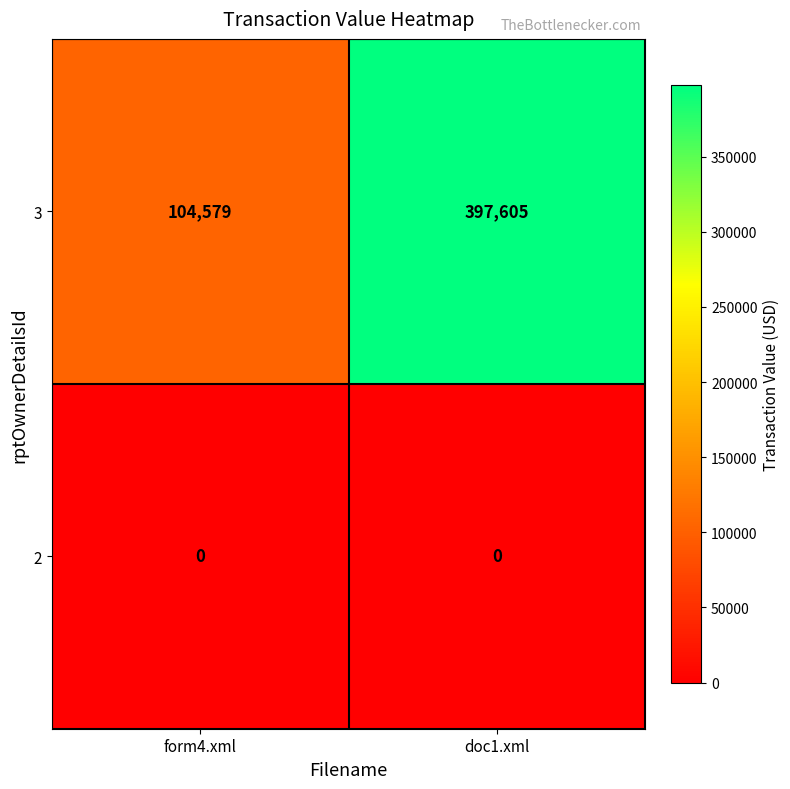

Which series has the largest range (max minus min)?

3